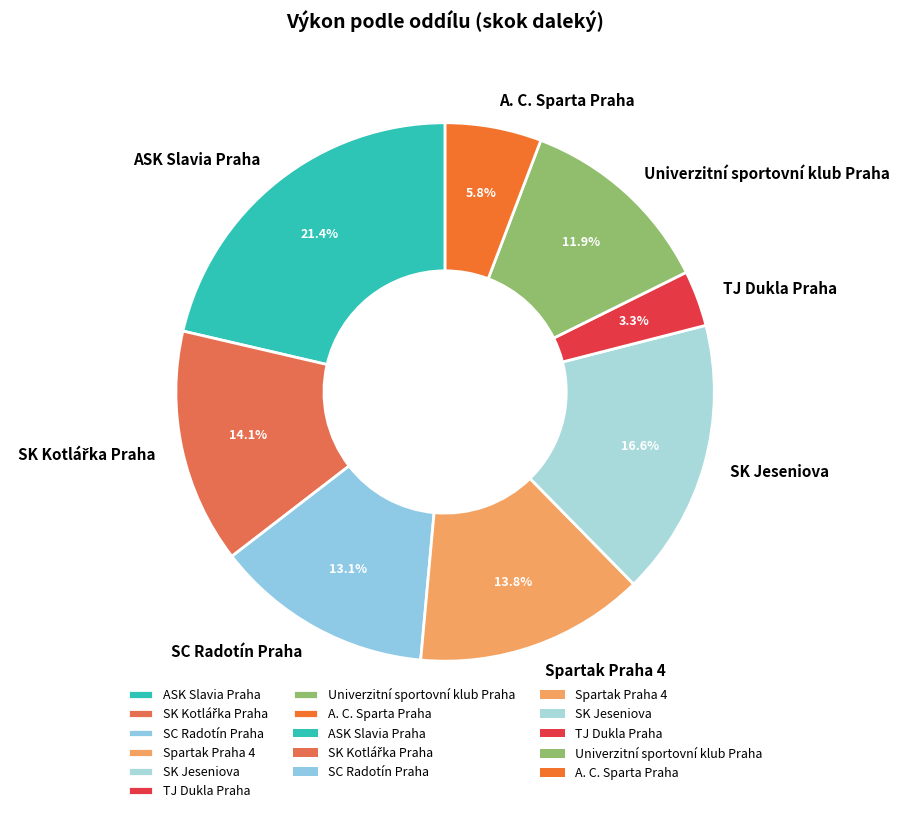

To the nearest percent, what is the combined percentage of Spartak Praha 4 and A. C. Sparta Praha?

20%